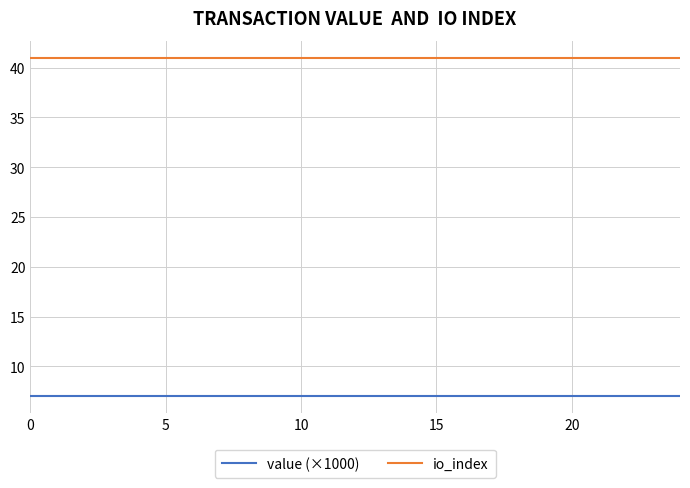

List the series in order of their overall mean, highest first.

io_index, value (×1000)